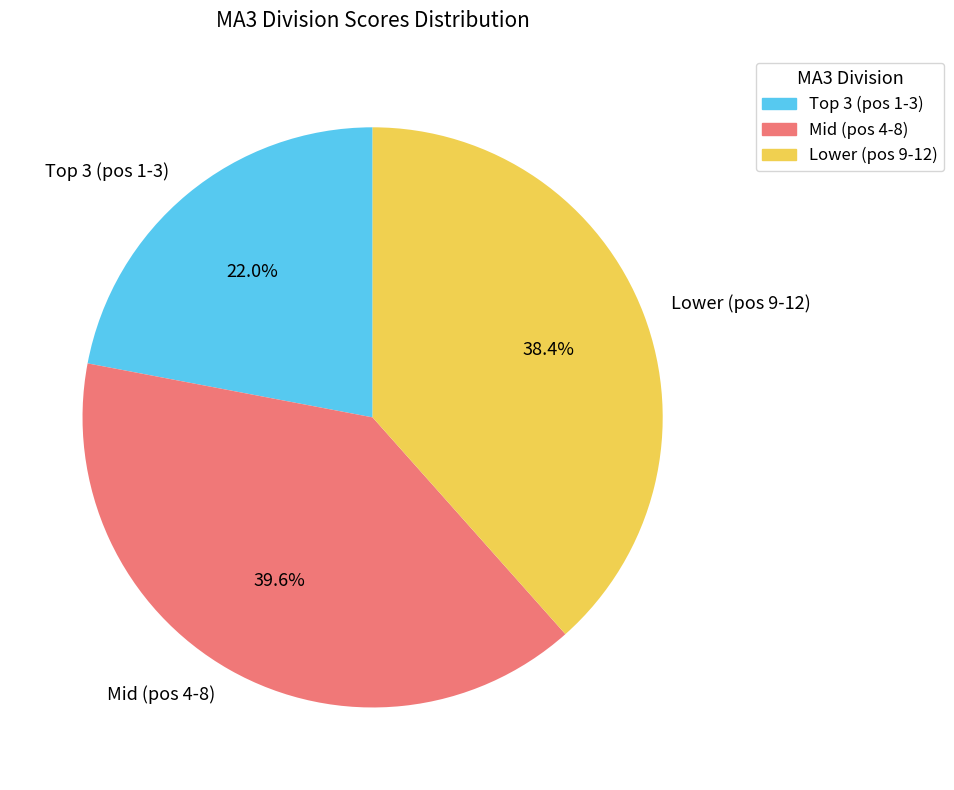

Is the sum of Mid (pos 4-8) and Lower (pos 9-12) greater than half?

Yes